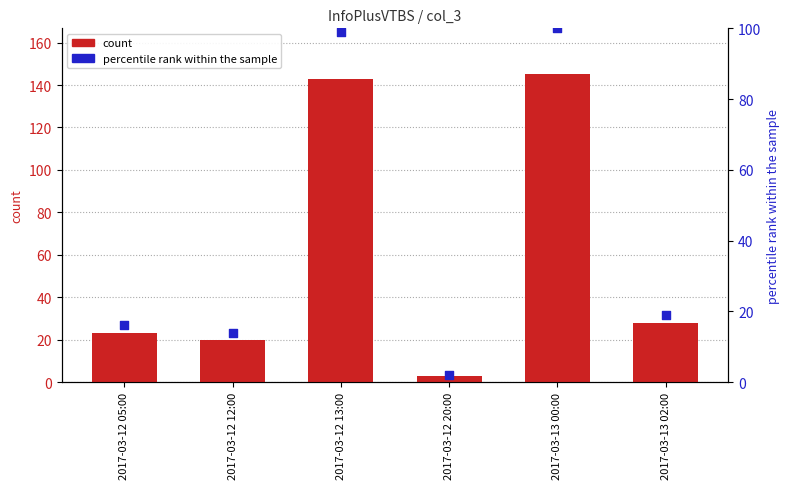

Which series has the widest spread of Y values?

count